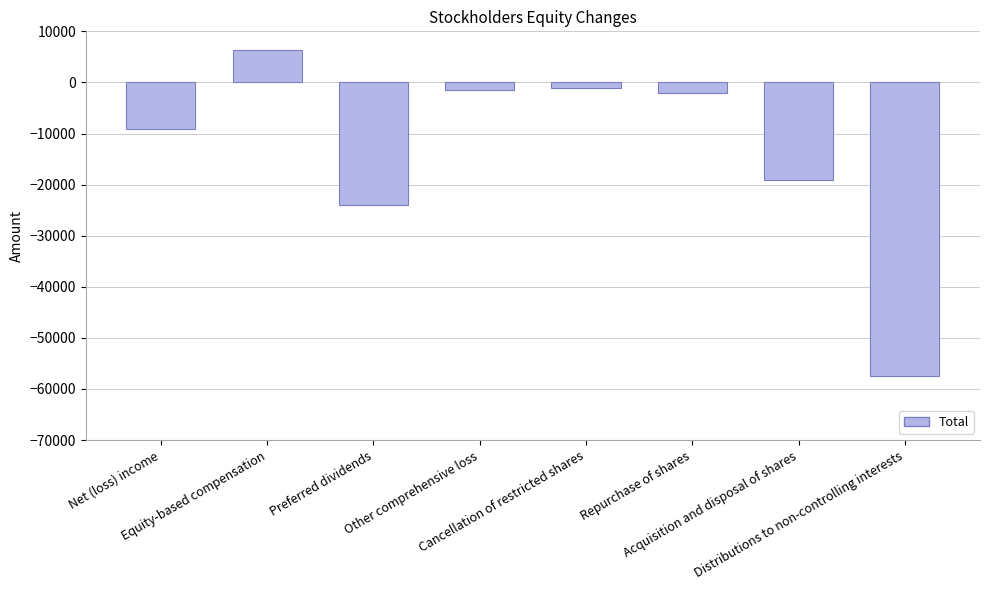

Which category has the lowest value across all series?

Distributions to non-controlling interests